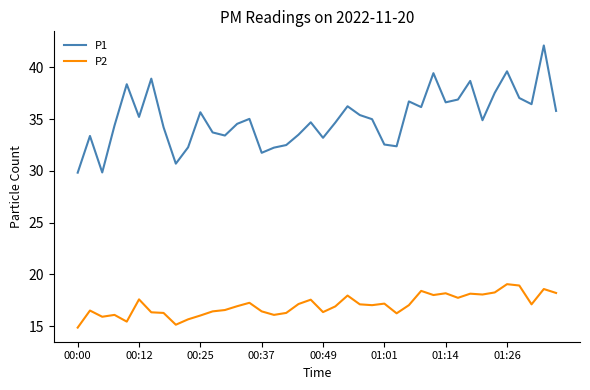

True or false: P2 and P1 intersect in this chart.

False